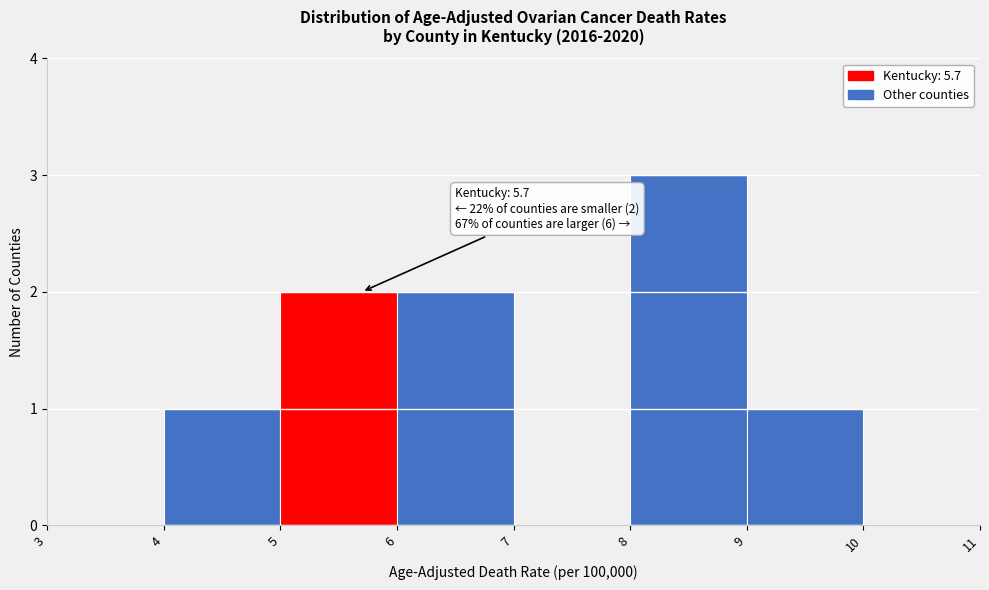

Which range on the x-axis has the tallest bar?

8 to 9